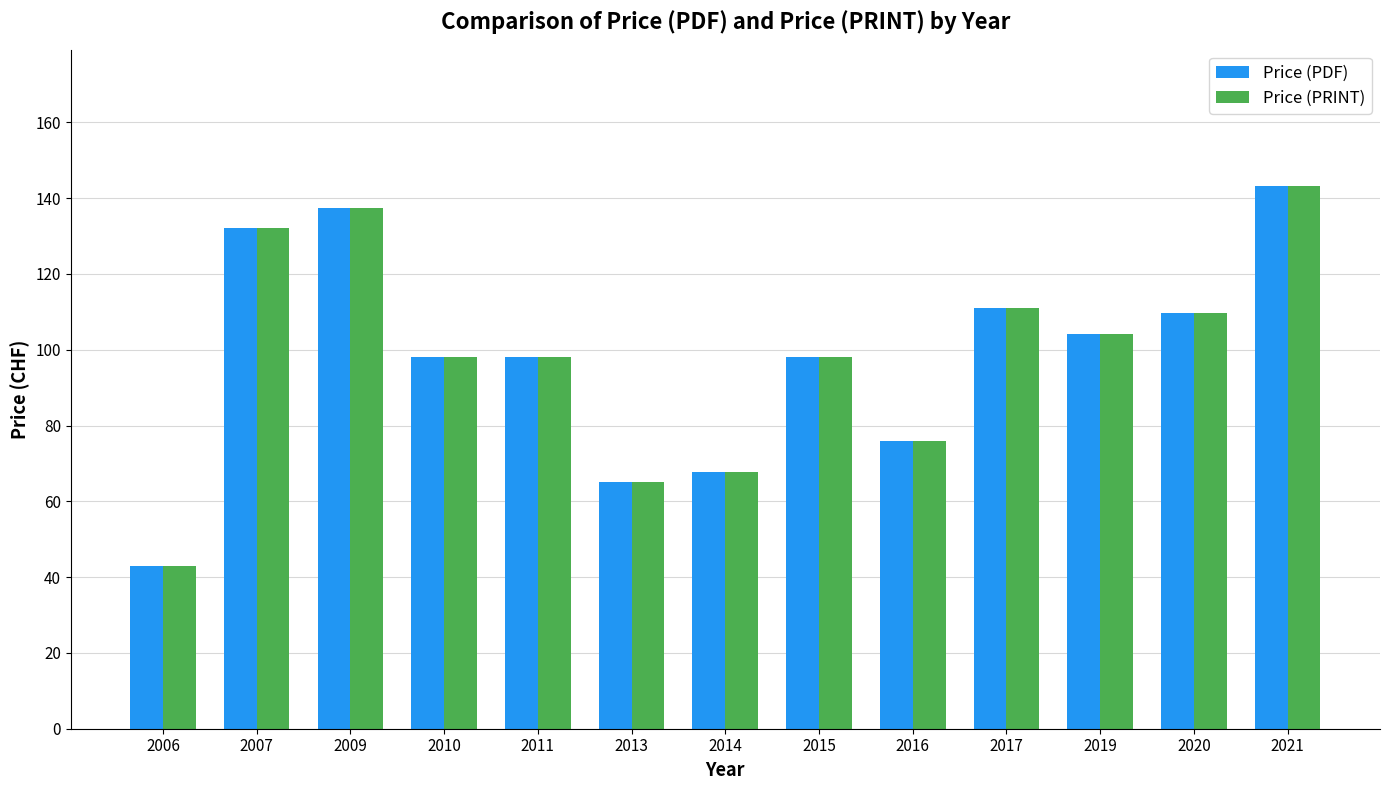

Read the Price (PRINT) value at 2011.

98.0